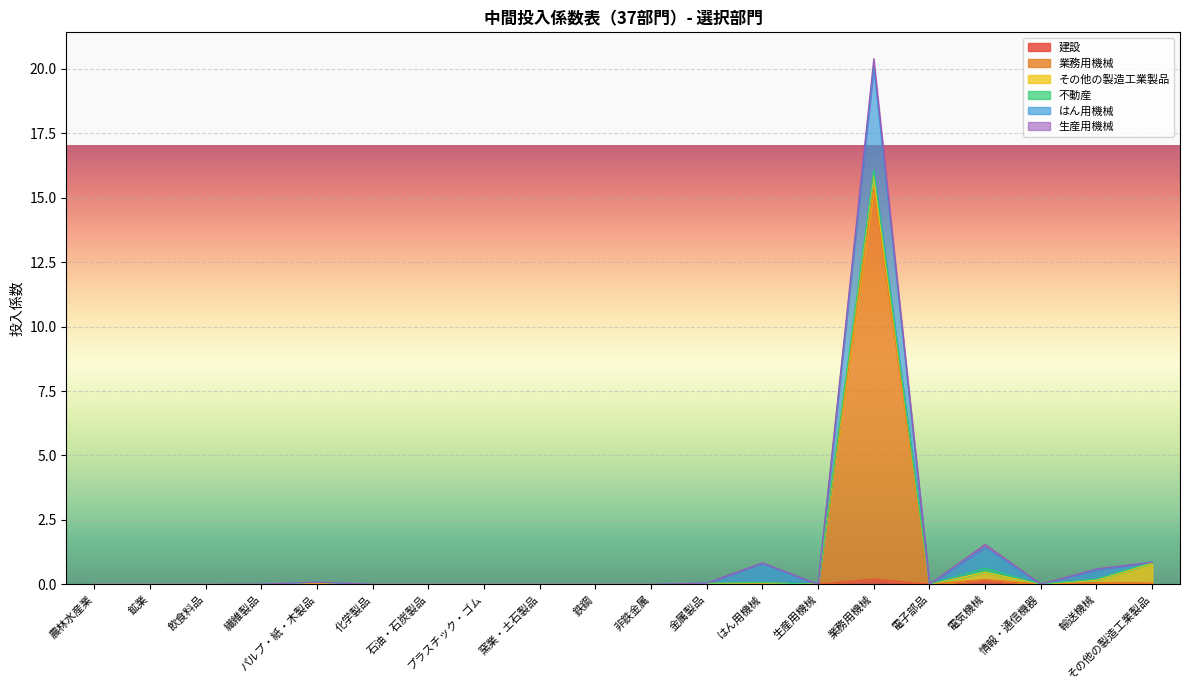

True or false: はん用機械 and 業務用機械 intersect in this chart.

False